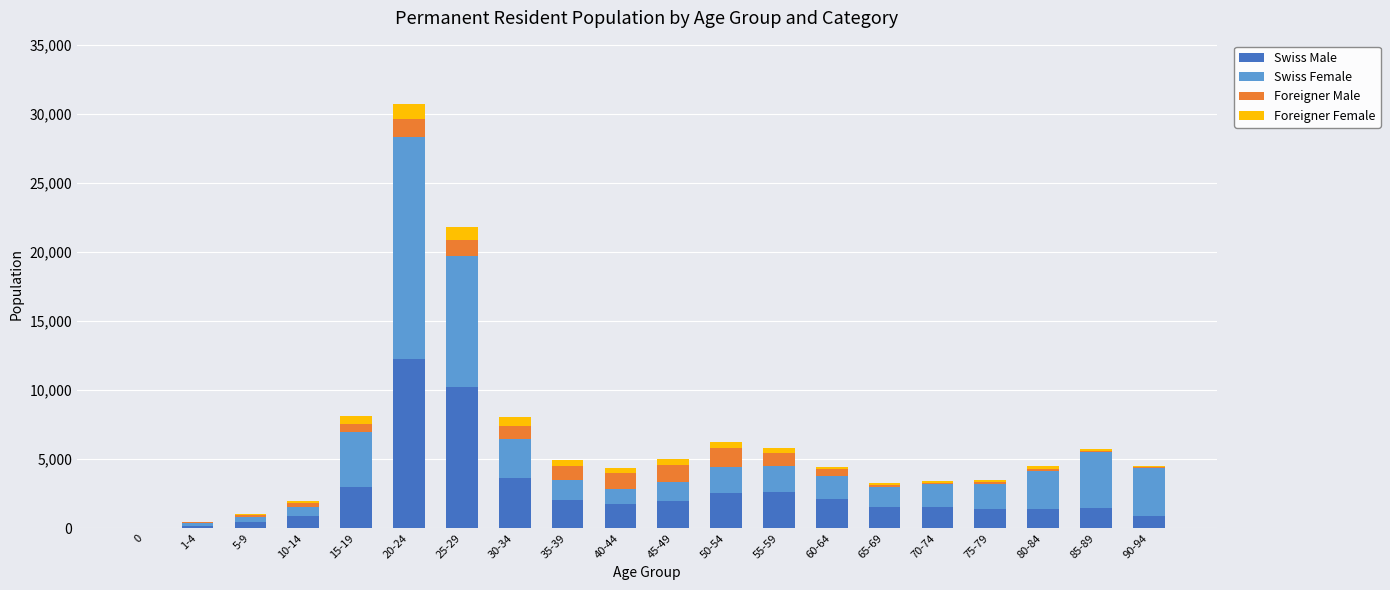

Where is Swiss Male nearest to the value 6144?

30-34